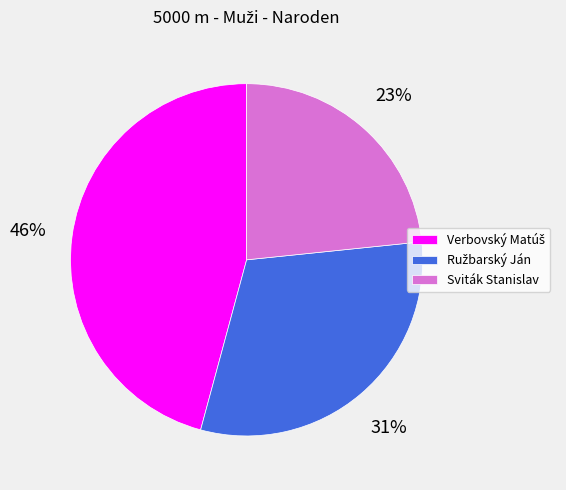

True or false: Sviták Stanislav accounts for 17% of the total.

False